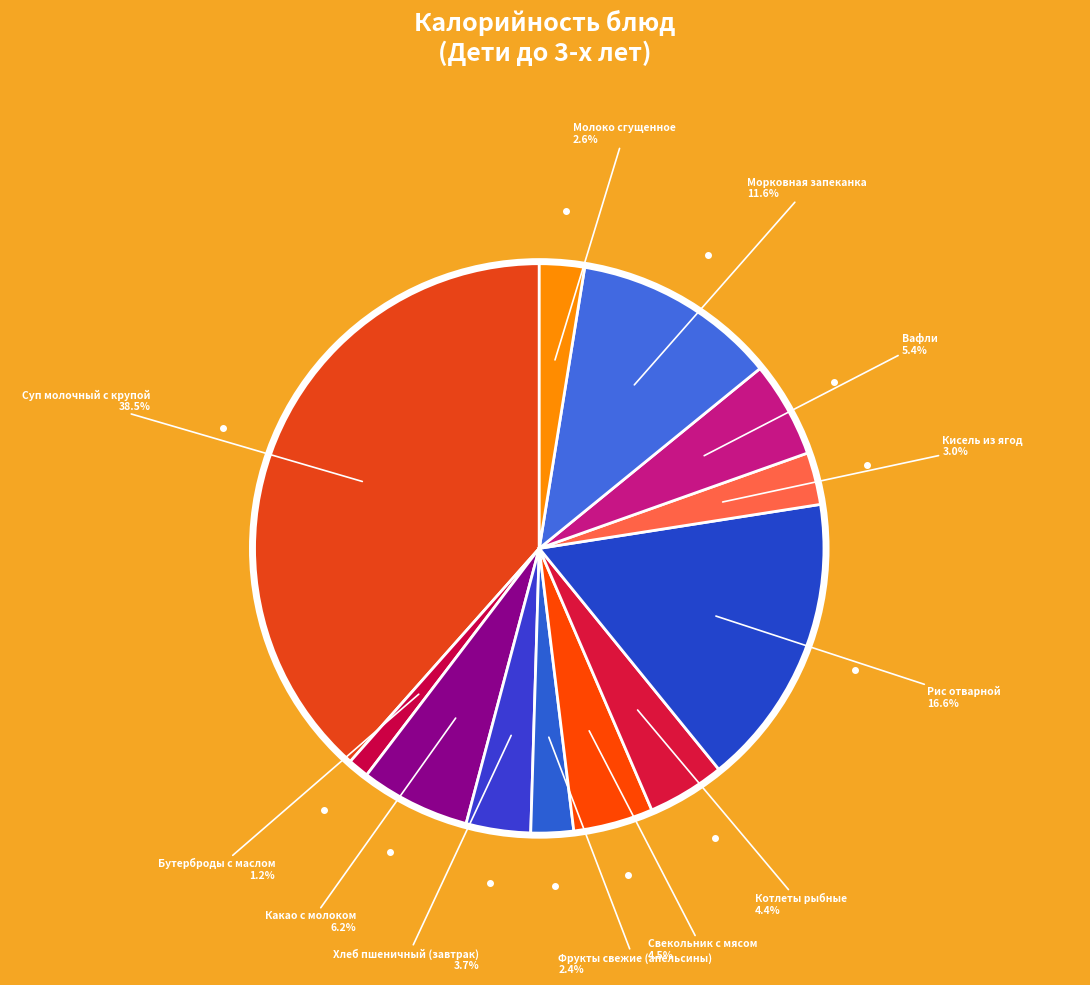

To the nearest percent, what is the combined percentage of Котлеты рыбные and Какао с молоком?

11%